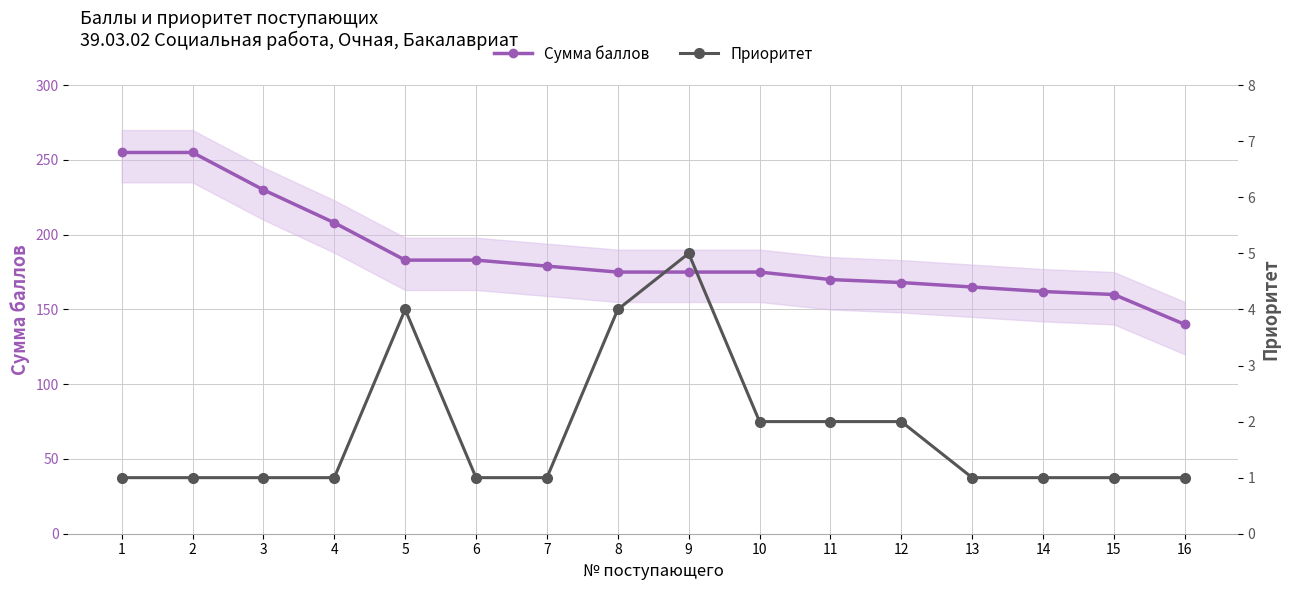

True or false: Сумма баллов and Приоритет cross at least once.

False